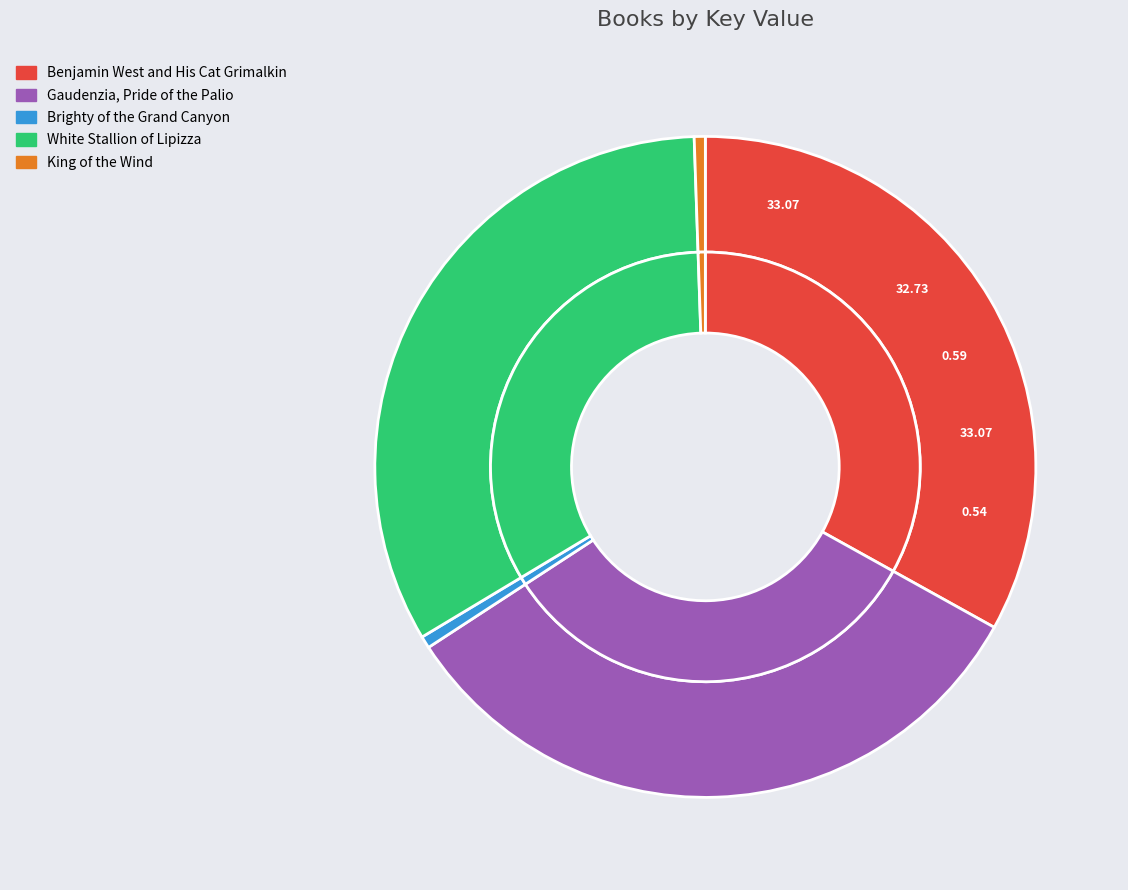

What is the smallest slice in the pie chart?

King of the Wind